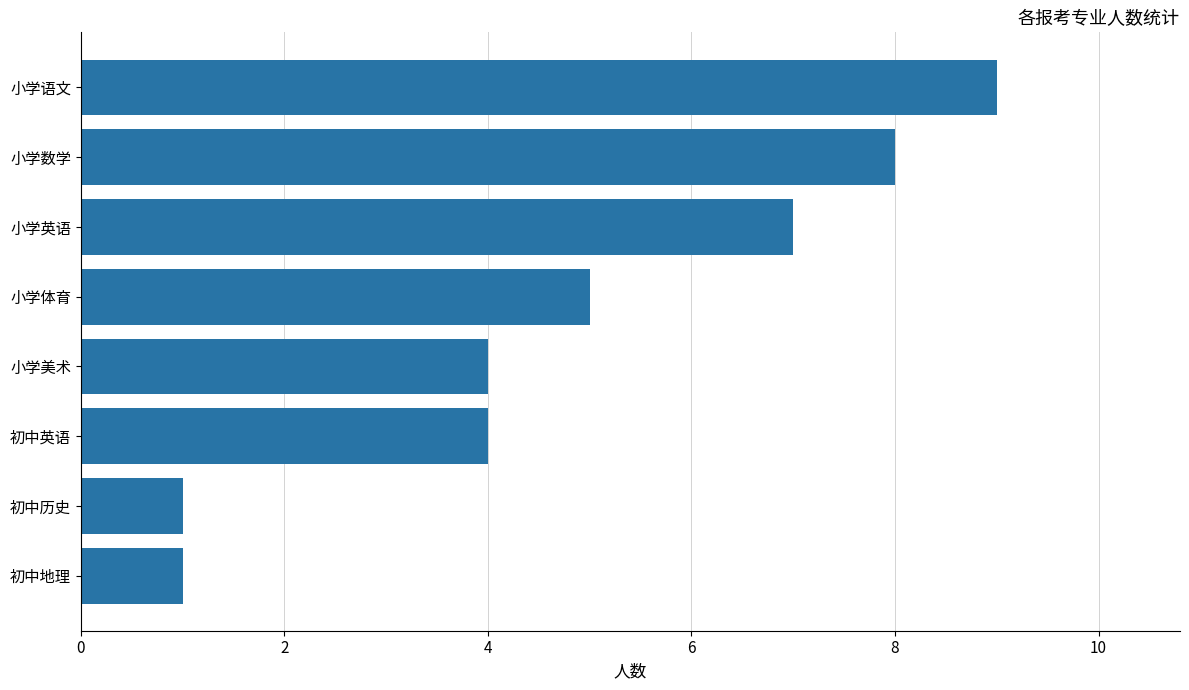

What value does the data have at 小学语文?

9